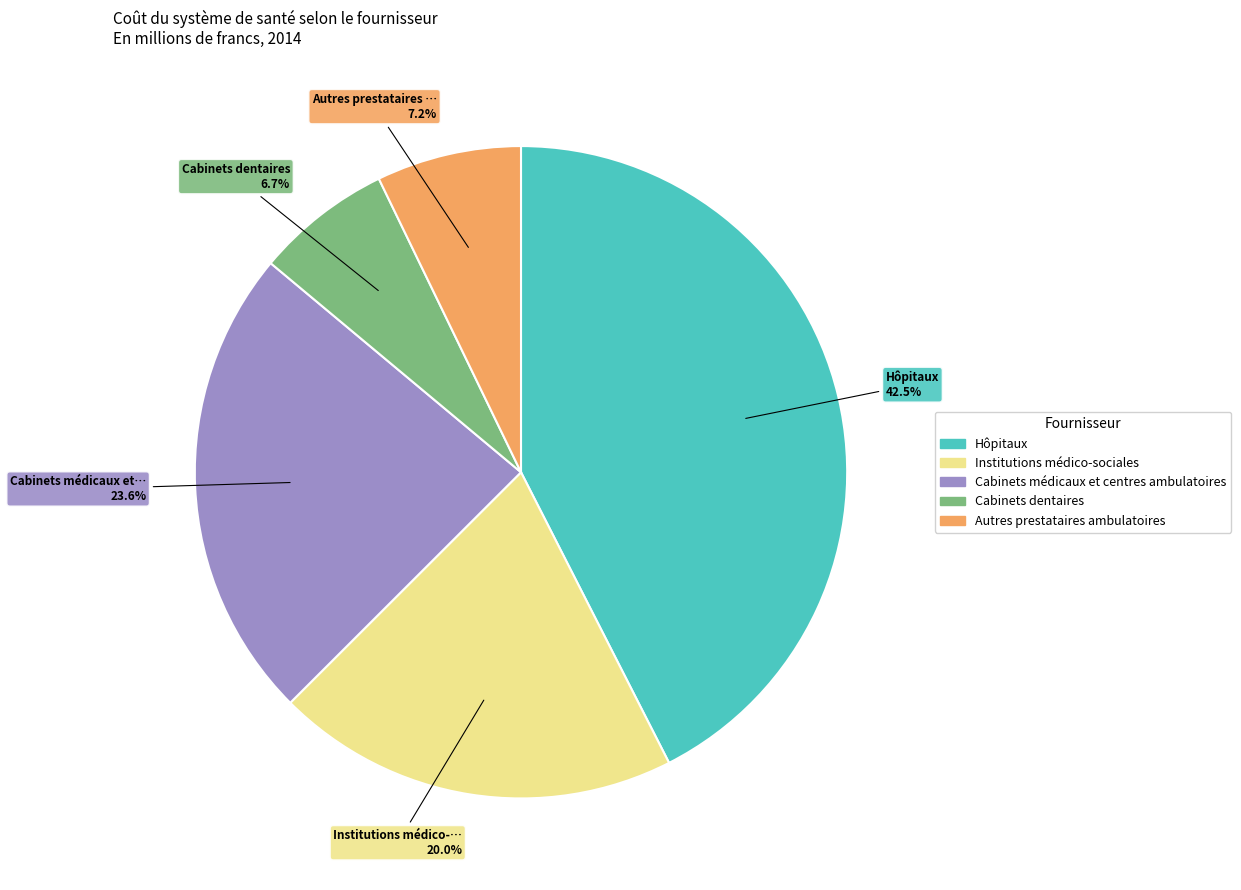

To the nearest percent, what is the difference between the Cabinets médicaux et centres ambulatoires and Institutions médico-sociales slice percentages?

4%